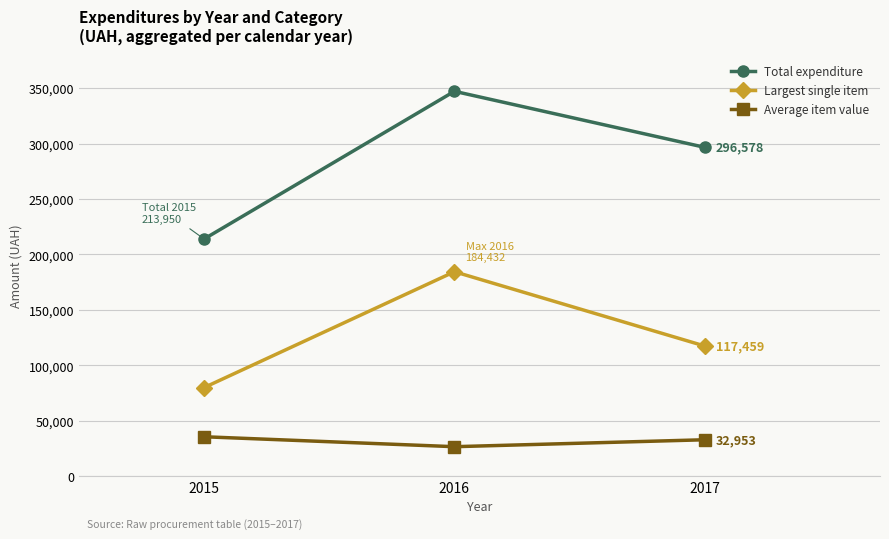

Read the Average item value value at 2016.

26699.8